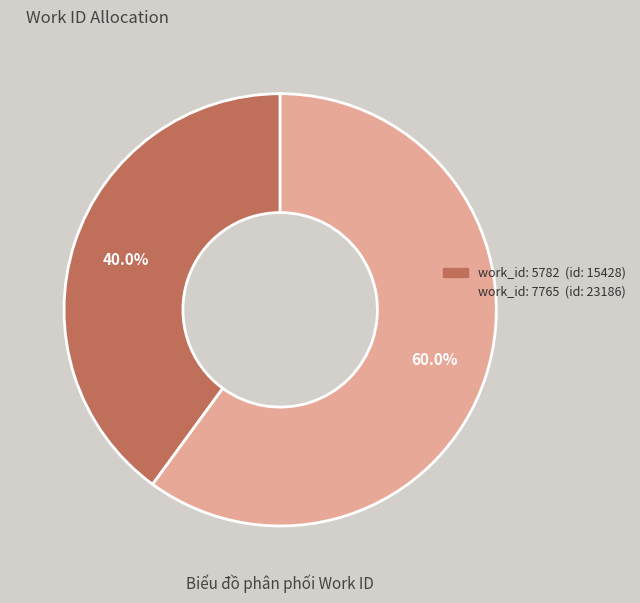

Does any single category account for the majority?

Yes